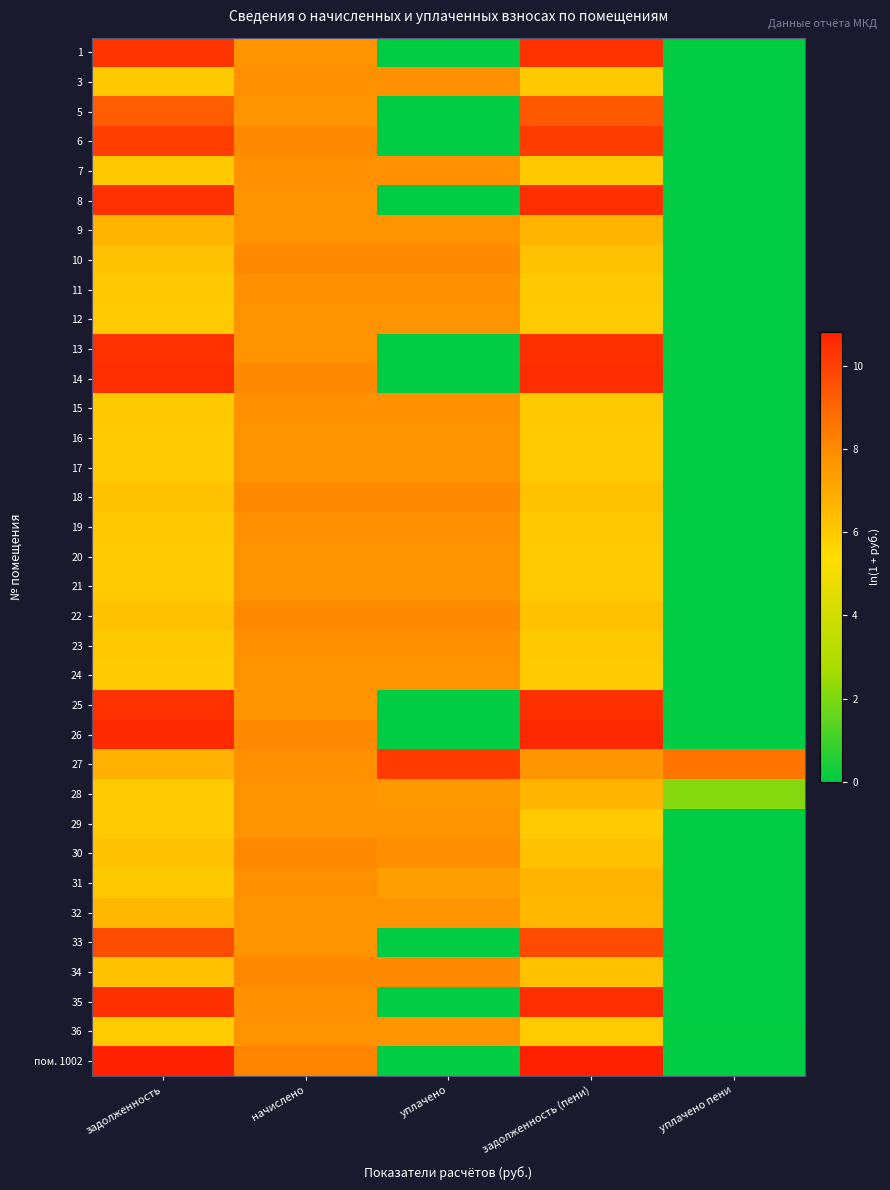

Reading right to left, list all the values displayed in this chart.

1: уплачено пени=0.0	задолженность (пени)=10.3	уплачено=0.0	начислено=7.8	задолженность=10.3
3: уплачено пени=0.0	задолженность (пени)=6.0	уплачено=7.8	начислено=7.8	задолженность=6.0
5: уплачено пени=0.0	задолженность (пени)=9.3	уплачено=0.0	начислено=7.8	задолженность=9.2
6: уплачено пени=0.0	задолженность (пени)=10.1	уплачено=0.0	начислено=8.1	задолженность=10.0
7: уплачено пени=0.0	задолженность (пени)=6.0	уплачено=7.8	начислено=7.8	задолженность=6.0
8: уплачено пени=0.0	задолженность (пени)=10.4	уплачено=0.0	начислено=7.8	задолженность=10.4
9: уплачено пени=0.0	задолженность (пени)=6.7	уплачено=7.8	начислено=7.8	задолженность=6.7
10: уплачено пени=0.0	задолженность (пени)=6.3	уплачено=8.1	начислено=8.1	задолженность=6.3
11: уплачено пени=0.0	задолженность (пени)=6.0	уплачено=7.8	начислено=7.8	задолженность=6.0
12: уплачено пени=0.0	задолженность (пени)=6.0	уплачено=7.8	начислено=7.8	задолженность=6.0
13: уплачено пени=0.0	задолженность (пени)=10.4	уплачено=0.0	начислено=7.8	задолженность=10.4
14: уплачено пени=0.0	задолженность (пени)=10.5	уплачено=0.0	начислено=8.1	задолженность=10.5
15: уплачено пени=0.0	задолженность (пени)=6.0	уплачено=7.8	начислено=7.8	задолженность=6.0
16: уплачено пени=0.0	задолженность (пени)=6.0	уплачено=7.8	начислено=7.8	задолженность=6.0
17: уплачено пени=0.0	задолженность (пени)=6.0	уплачено=7.8	начислено=7.8	задолженность=6.0
18: уплачено пени=0.0	задолженность (пени)=6.3	уплачено=8.1	начислено=8.1	задолженность=6.3
19: уплачено пени=0.0	задолженность (пени)=6.0	уплачено=7.8	начислено=7.8	задолженность=6.0
20: уплачено пени=0.0	задолженность (пени)=6.0	уплачено=7.8	начислено=7.8	задолженность=6.0
21: уплачено пени=0.0	задолженность (пени)=6.0	уплачено=7.8	начислено=7.8	задолженность=6.0
22: уплачено пени=0.0	задолженность (пени)=6.3	уплачено=8.1	начислено=8.1	задолженность=6.3
23: уплачено пени=0.0	задолженность (пени)=6.0	уплачено=7.8	начислено=7.8	задолженность=6.0
24: уплачено пени=0.0	задолженность (пени)=6.0	уплачено=7.8	начислено=7.8	задолженность=6.0
25: уплачено пени=0.0	задолженность (пени)=10.4	уплачено=0.0	начислено=7.8	задолженность=10.4
26: уплачено пени=0.0	задолженность (пени)=10.6	уплачено=0.0	начислено=8.1	задолженность=10.6
27: уплачено пени=8.6	задолженность (пени)=7.7	уплачено=10.1	начислено=7.8	задолженность=6.8
28: уплачено пени=2.1	задолженность (пени)=6.7	уплачено=7.6	начислено=7.8	задолженность=6.0
29: уплачено пени=0.0	задолженность (пени)=6.0	уплачено=7.8	начислено=7.8	задолженность=6.0
30: уплачено пени=0.0	задолженность (пени)=6.3	уплачено=7.9	начислено=8.1	задолженность=6.3
31: уплачено пени=0.0	задолженность (пени)=6.7	уплачено=7.4	начислено=7.8	задолженность=6.0
32: уплачено пени=0.0	задолженность (пени)=6.6	уплачено=7.8	начислено=7.8	задолженность=6.6
33: уплачено пени=0.0	задолженность (пени)=9.7	уплачено=0.0	начислено=7.8	задолженность=9.6
34: уплачено пени=0.0	задолженность (пени)=6.3	уплачено=8.1	начислено=8.1	задолженность=6.3
35: уплачено пени=0.0	задолженность (пени)=10.4	уплачено=0.0	начислено=7.8	задолженность=10.4
36: уплачено пени=0.0	задолженность (пени)=6.0	уплачено=7.8	начислено=7.8	задолженность=6.0
пом. 1002: уплачено пени=0.0	задолженность (пени)=10.8	уплачено=0.0	начислено=8.2	задолженность=10.8